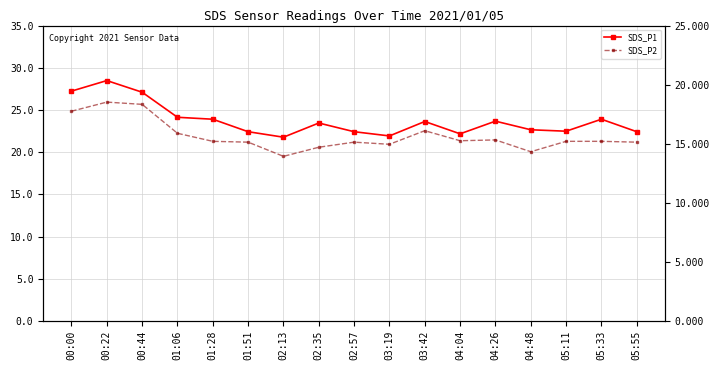

Which category has the lowest value across all series?

02:13